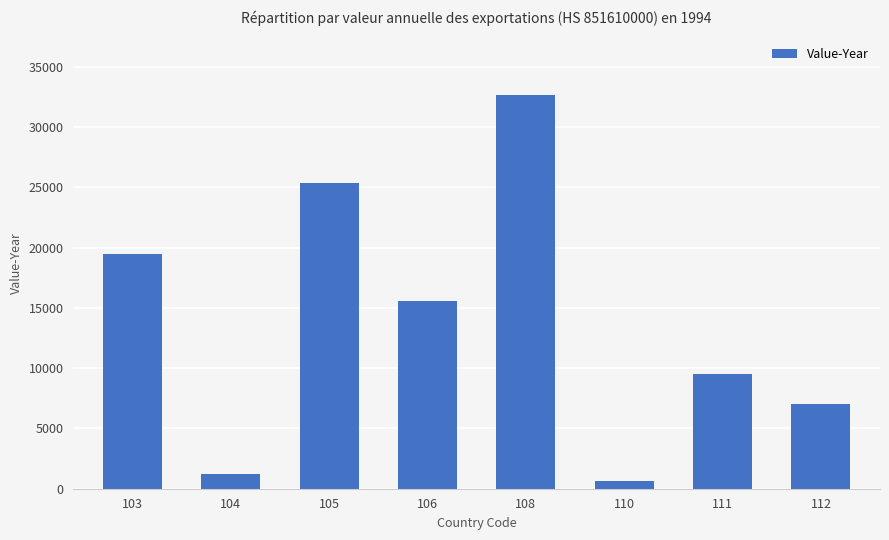

Rank the categories by value from lowest to highest.

110, 104, 112, 111, 106, 103, 105, 108